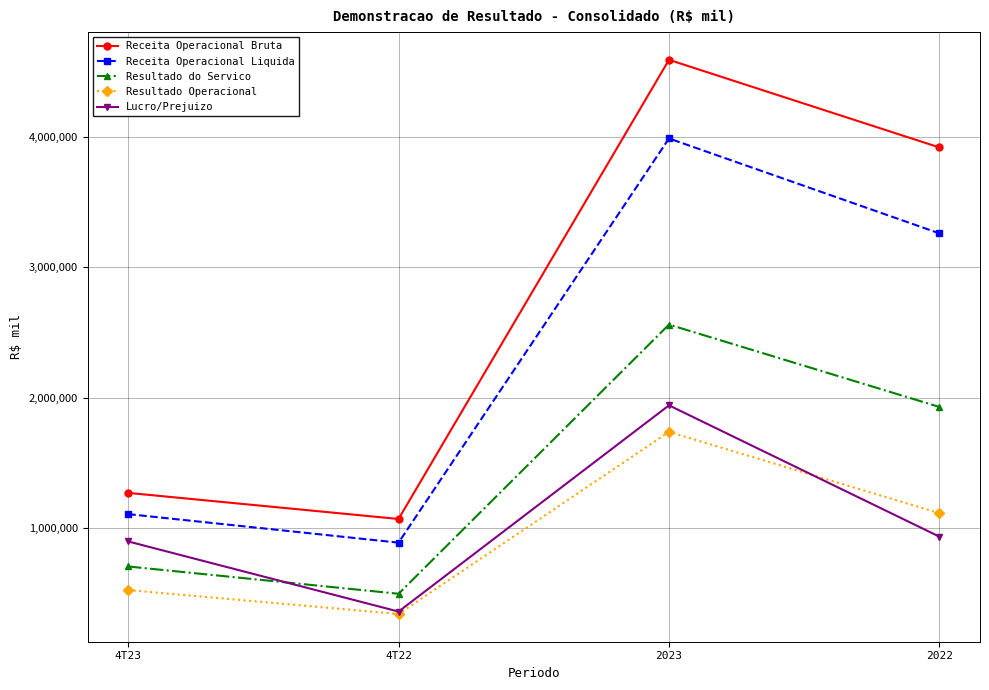

Reading left to right, transcribe all the data shown in this chart.

Receita Operacional Bruta: 4T23=1272147	4T22=1072375	2023=4587318	2022=3916406
Receita Operacional Liquida: 4T23=1109597	4T22=891191	2023=3985386	2022=3258751
Resultado do Servico: 4T23=708725	4T22=499861	2023=2560479	2022=1929941
Resultado Operacional: 4T23=528193	4T22=344857	2023=1739220	2022=1116389
Lucro/Prejuizo: 4T23=900559	4T22=363556	2023=1942286	2022=936887